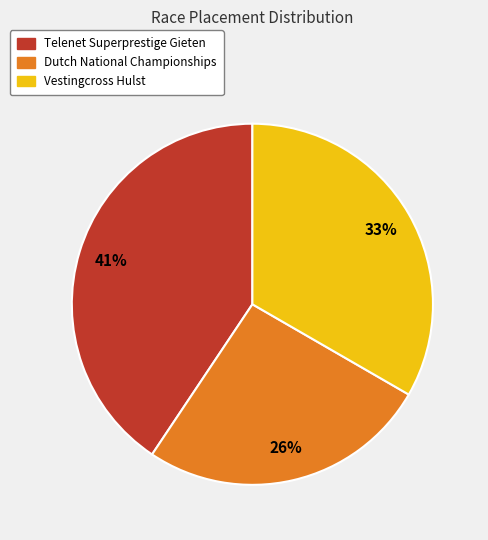

Is it true that Telenet Superprestige Gieten is 41% of the pie?

True